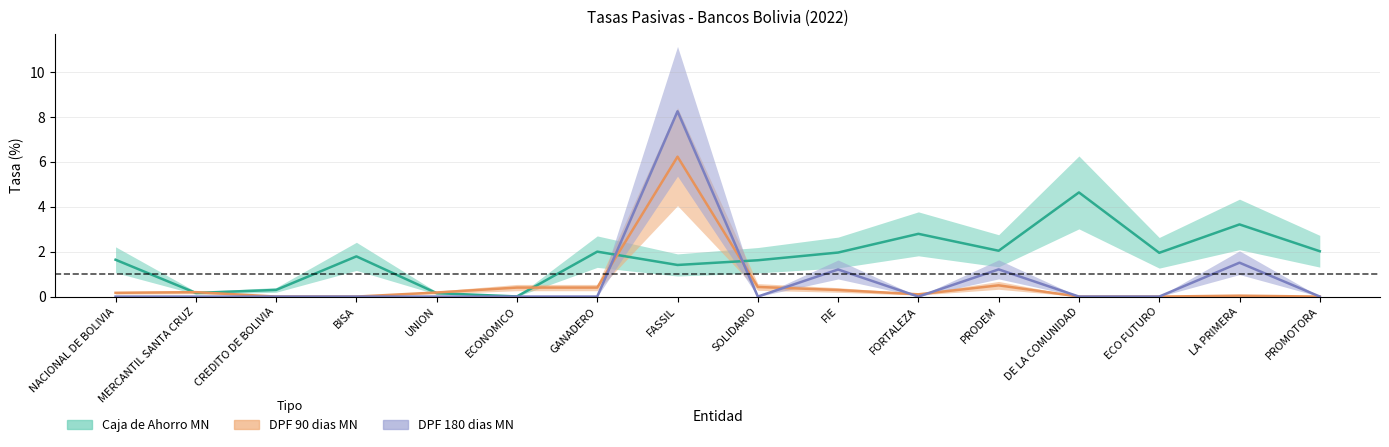

The DPF 90 dias MN series shows -2.2 at BISA. True or false?

False